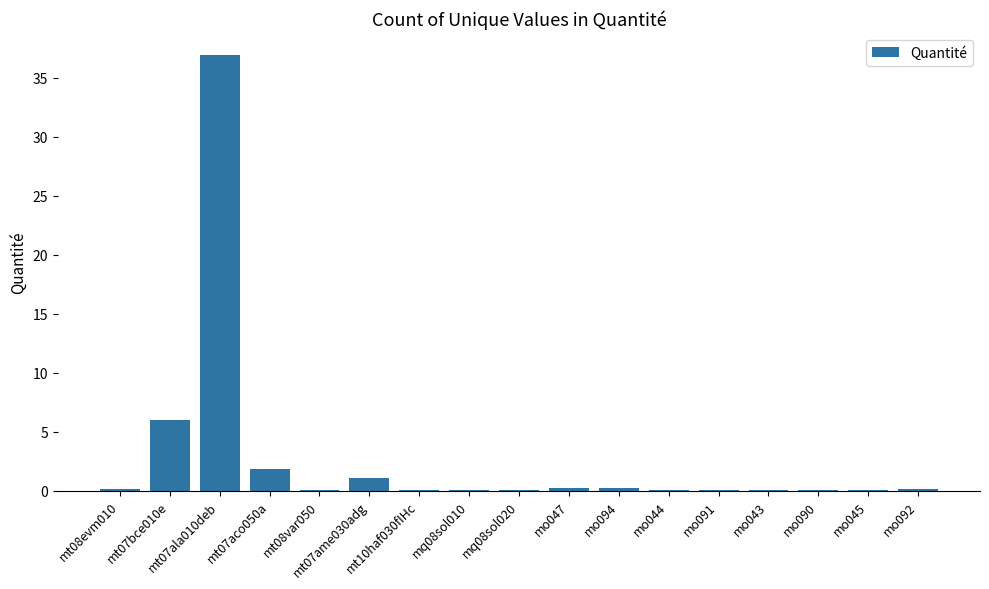

What is the greatest value displayed?

37.0